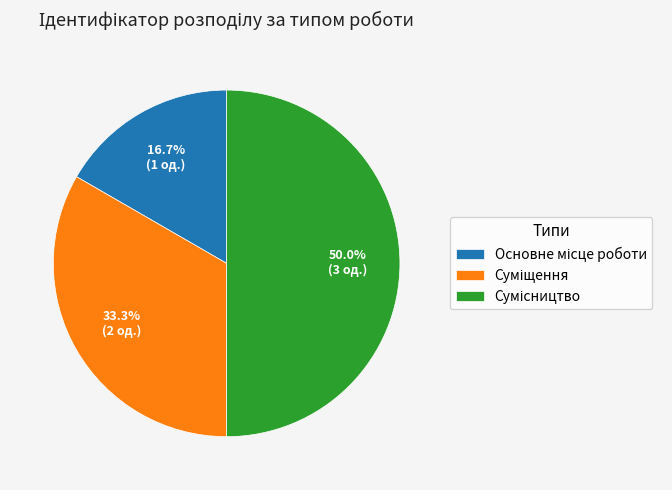

Is there any slice that represents more than half of the pie?

No